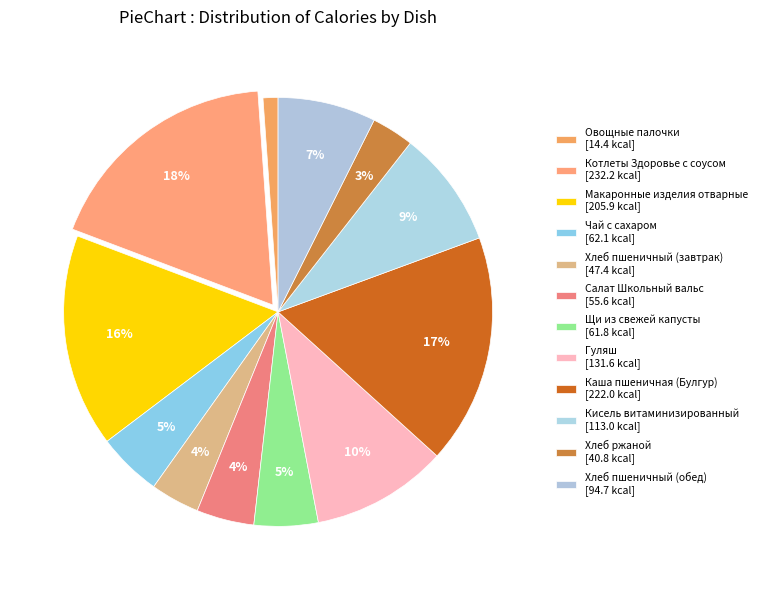

Between Хлеб ржаной and Котлеты Здоровье с соусом, which is larger?

Котлеты Здоровье с соусом